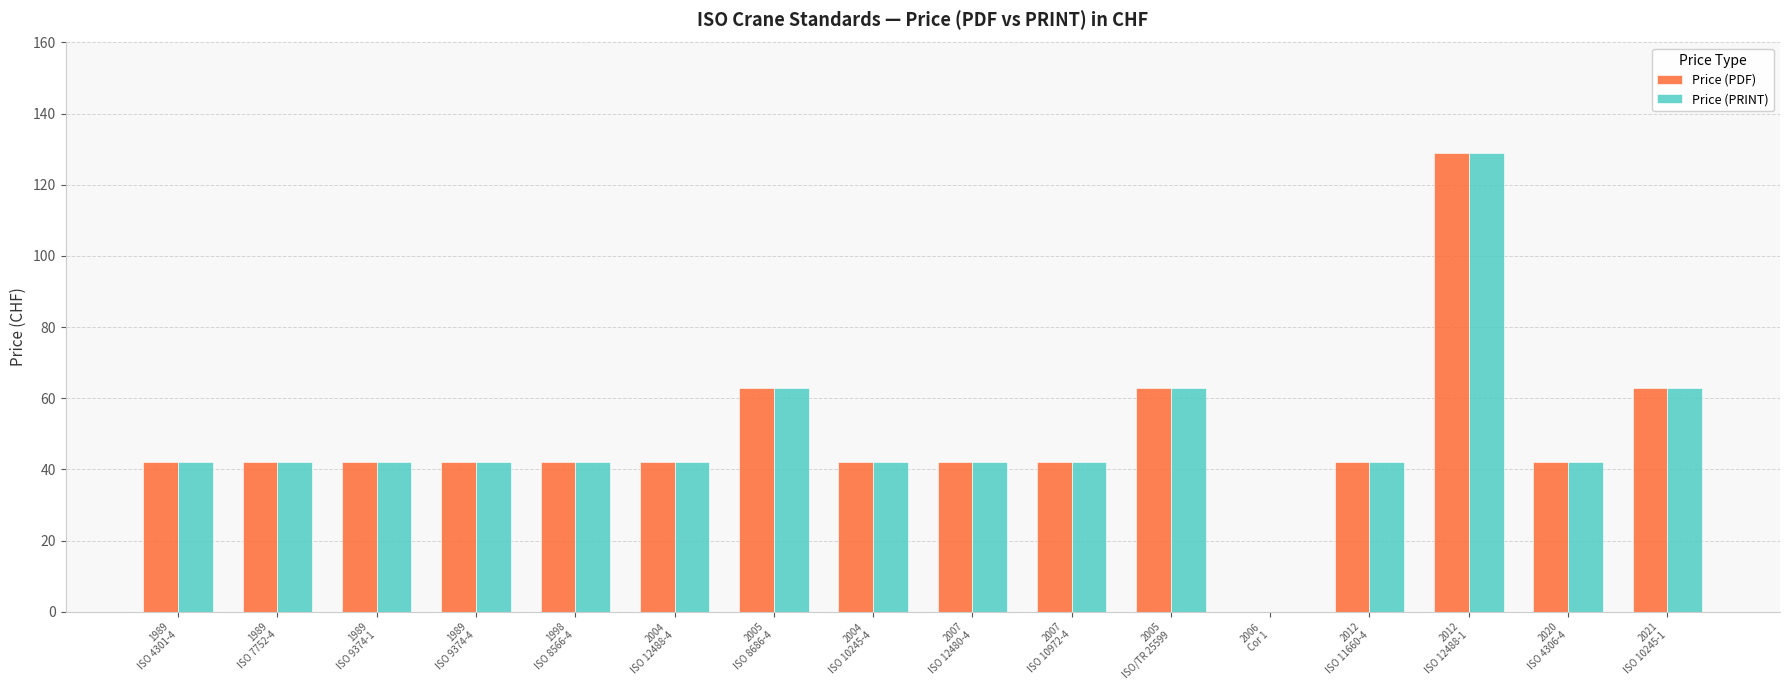

Count the number of categories in the chart.

16